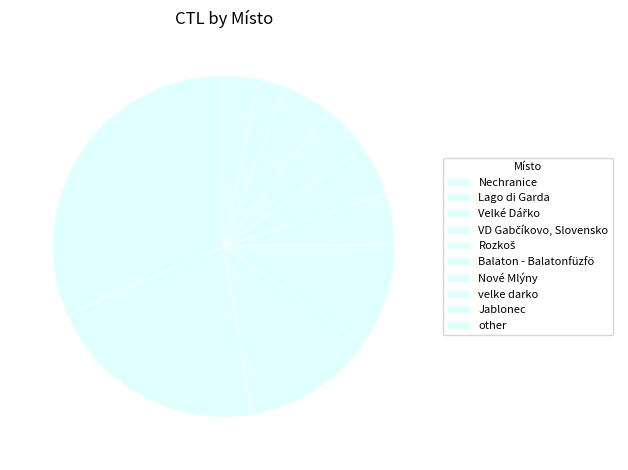

Count the number of slices in the pie.

10